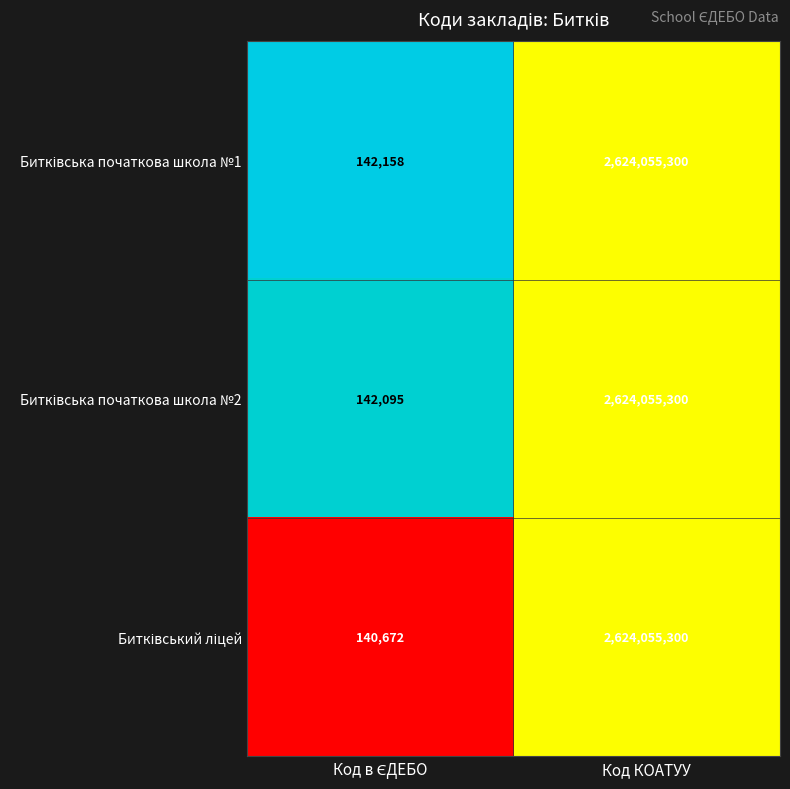

What is the maximum value shown in the chart?

2624055300